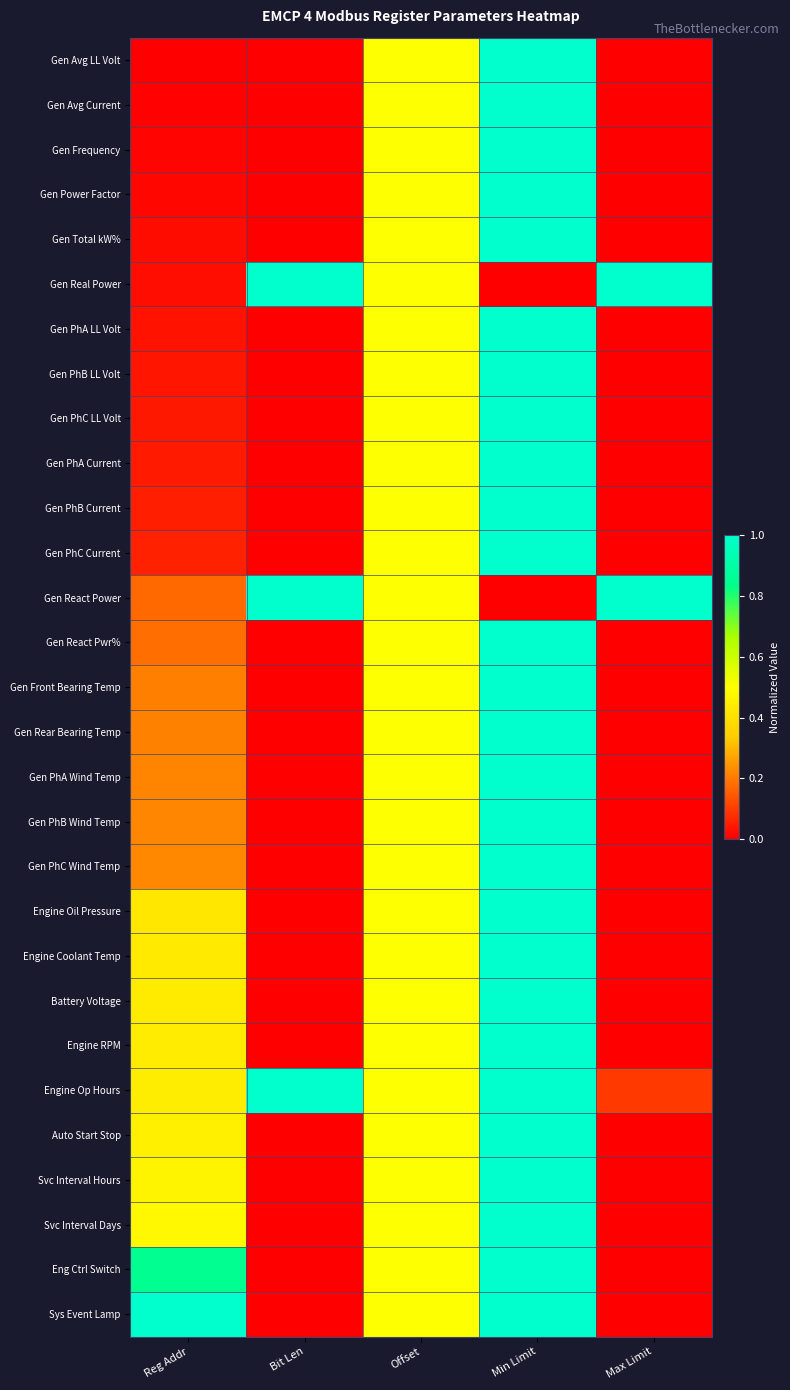

Reading right to left, transcribe all the data shown in this chart.

Gen Avg LL Volt: Max Limit=0.0	Min Limit=1.0	Offset=0.5	Bit Len=0.0	Reg Addr=0.0
Gen Avg Current: Max Limit=0.0	Min Limit=1.0	Offset=0.5	Bit Len=0.0	Reg Addr=0.0
Gen Frequency: Max Limit=0.0	Min Limit=1.0	Offset=0.5	Bit Len=0.0	Reg Addr=0.0
Gen Power Factor: Max Limit=0.0	Min Limit=1.0	Offset=0.5	Bit Len=0.0	Reg Addr=0.0
Gen Total kW%: Max Limit=0.0	Min Limit=1.0	Offset=0.5	Bit Len=0.0	Reg Addr=0.0
Gen Real Power: Max Limit=1.0	Min Limit=0.0	Offset=0.5	Bit Len=1.0	Reg Addr=0.0
Gen PhA LL Volt: Max Limit=0.0	Min Limit=1.0	Offset=0.5	Bit Len=0.0	Reg Addr=0.0
Gen PhB LL Volt: Max Limit=0.0	Min Limit=1.0	Offset=0.5	Bit Len=0.0	Reg Addr=0.0
Gen PhC LL Volt: Max Limit=0.0	Min Limit=1.0	Offset=0.5	Bit Len=0.0	Reg Addr=0.0
Gen PhA Current: Max Limit=0.0	Min Limit=1.0	Offset=0.5	Bit Len=0.0	Reg Addr=0.0
Gen PhB Current: Max Limit=0.0	Min Limit=1.0	Offset=0.5	Bit Len=0.0	Reg Addr=0.1
Gen PhC Current: Max Limit=0.0	Min Limit=1.0	Offset=0.5	Bit Len=0.0	Reg Addr=0.1
Gen React Power: Max Limit=1.0	Min Limit=0.0	Offset=0.5	Bit Len=1.0	Reg Addr=0.2
Gen React Pwr%: Max Limit=0.0	Min Limit=1.0	Offset=0.5	Bit Len=0.0	Reg Addr=0.2
Gen Front Bearing Temp: Max Limit=0.0	Min Limit=1.0	Offset=0.5	Bit Len=0.0	Reg Addr=0.2
Gen Rear Bearing Temp: Max Limit=0.0	Min Limit=1.0	Offset=0.5	Bit Len=0.0	Reg Addr=0.2
Gen PhA Wind Temp: Max Limit=0.0	Min Limit=1.0	Offset=0.5	Bit Len=0.0	Reg Addr=0.2
Gen PhB Wind Temp: Max Limit=0.0	Min Limit=1.0	Offset=0.5	Bit Len=0.0	Reg Addr=0.2
Gen PhC Wind Temp: Max Limit=0.0	Min Limit=1.0	Offset=0.5	Bit Len=0.0	Reg Addr=0.2
Engine Oil Pressure: Max Limit=0.0	Min Limit=1.0	Offset=0.5	Bit Len=0.0	Reg Addr=0.4
Engine Coolant Temp: Max Limit=0.0	Min Limit=1.0	Offset=0.5	Bit Len=0.0	Reg Addr=0.4
Battery Voltage: Max Limit=0.0	Min Limit=1.0	Offset=0.5	Bit Len=0.0	Reg Addr=0.4
Engine RPM: Max Limit=0.0	Min Limit=1.0	Offset=0.5	Bit Len=0.0	Reg Addr=0.4
Engine Op Hours: Max Limit=0.1	Min Limit=1.0	Offset=0.5	Bit Len=1.0	Reg Addr=0.4
Auto Start Stop: Max Limit=0.0	Min Limit=1.0	Offset=0.5	Bit Len=0.0	Reg Addr=0.5
Svc Interval Hours: Max Limit=0.0	Min Limit=1.0	Offset=0.5	Bit Len=0.0	Reg Addr=0.5
Svc Interval Days: Max Limit=0.0	Min Limit=1.0	Offset=0.5	Bit Len=0.0	Reg Addr=0.5
Eng Ctrl Switch: Max Limit=0.0	Min Limit=1.0	Offset=0.5	Bit Len=0.0	Reg Addr=0.9
Sys Event Lamp: Max Limit=0.0	Min Limit=1.0	Offset=0.5	Bit Len=0.0	Reg Addr=1.0